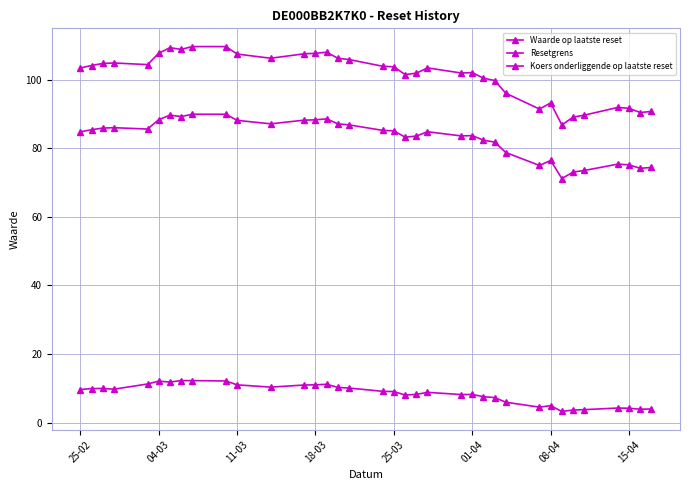

How many lines are shown in the chart?

3